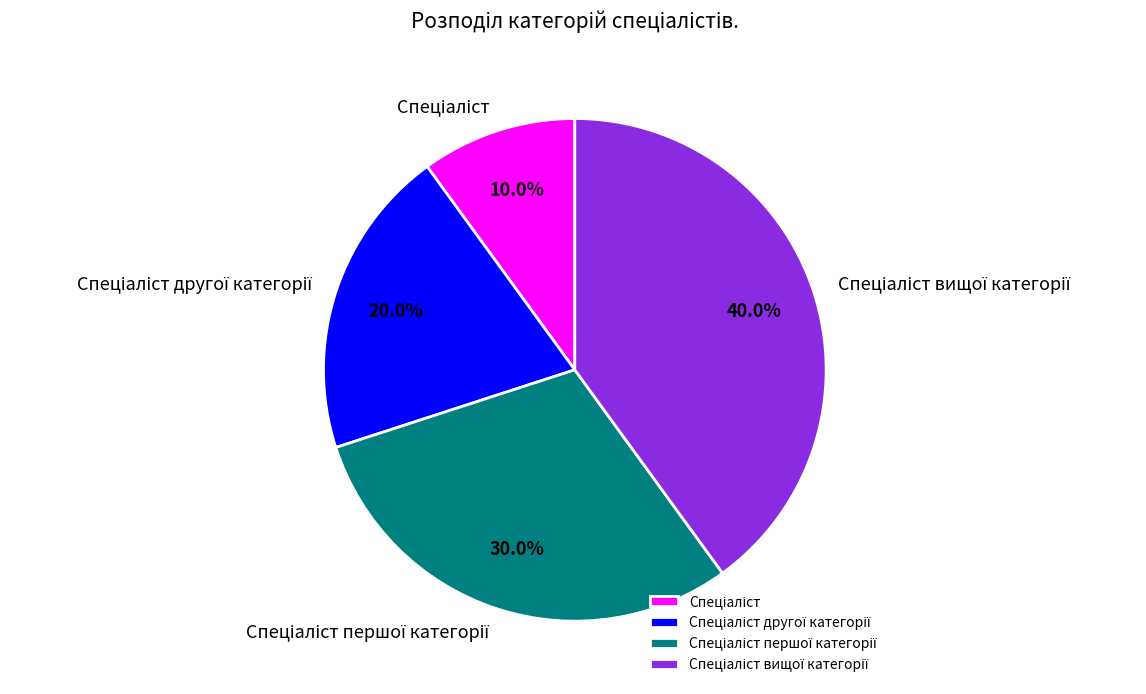

Is there any slice that represents more than half of the pie?

No